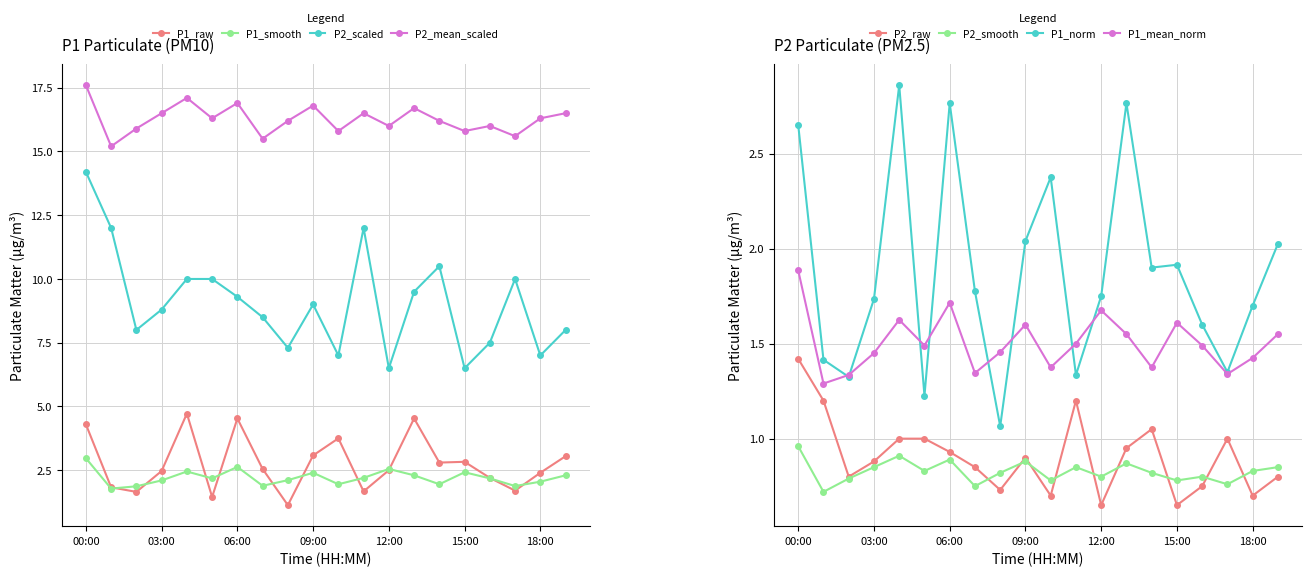

Which series has the largest range (max minus min)?

P2